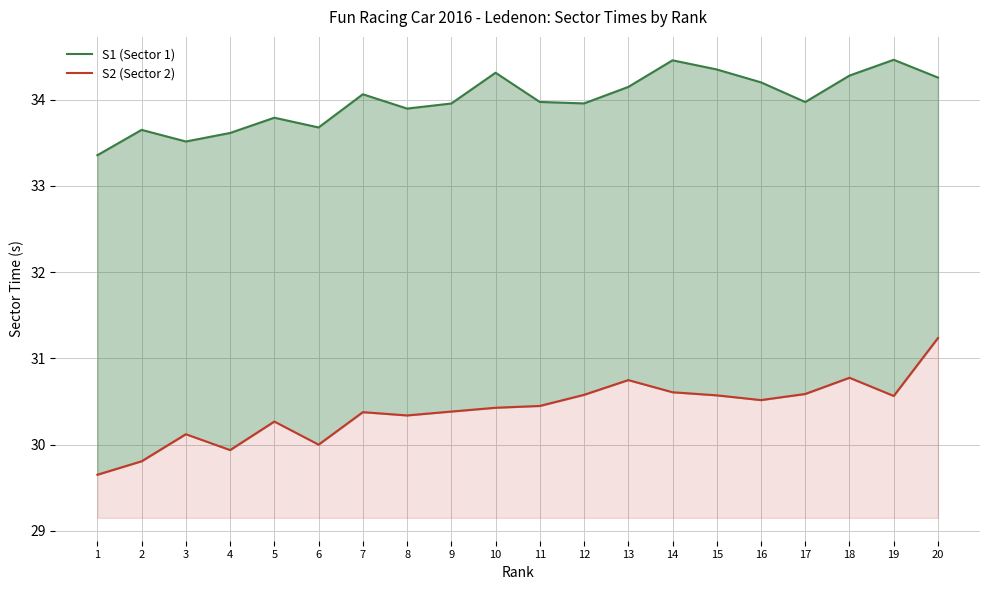

Reading left to right, transcribe all the data shown in this chart.

S1 (Sector 1): 33.4	33.7	33.5	33.6	33.8	33.7	34.1	33.9	34.0	34.3	34.0	34.0	34.1	34.5	34.4	34.2	34.0	34.3	34.5	34.3
S2 (Sector 2): 29.6	29.8	30.1	29.9	30.3	30.0	30.4	30.3	30.4	30.4	30.4	30.6	30.7	30.6	30.6	30.5	30.6	30.8	30.6	31.2